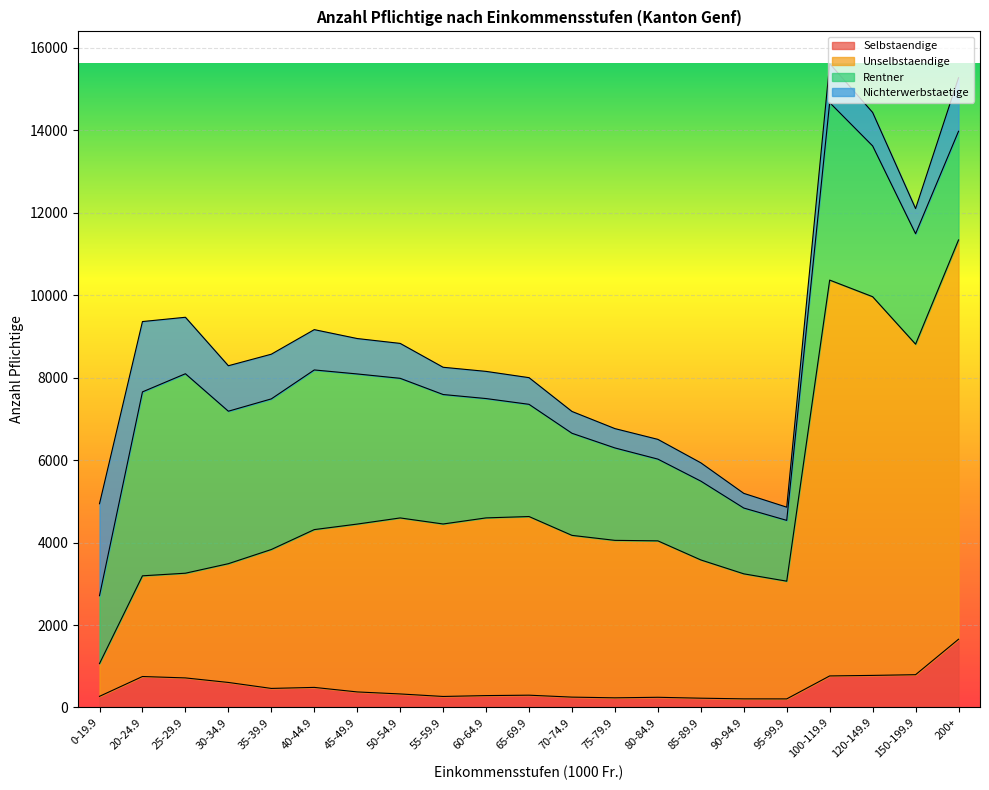

Where does the Unselbstaendige series first go above 4175?

40-44.9